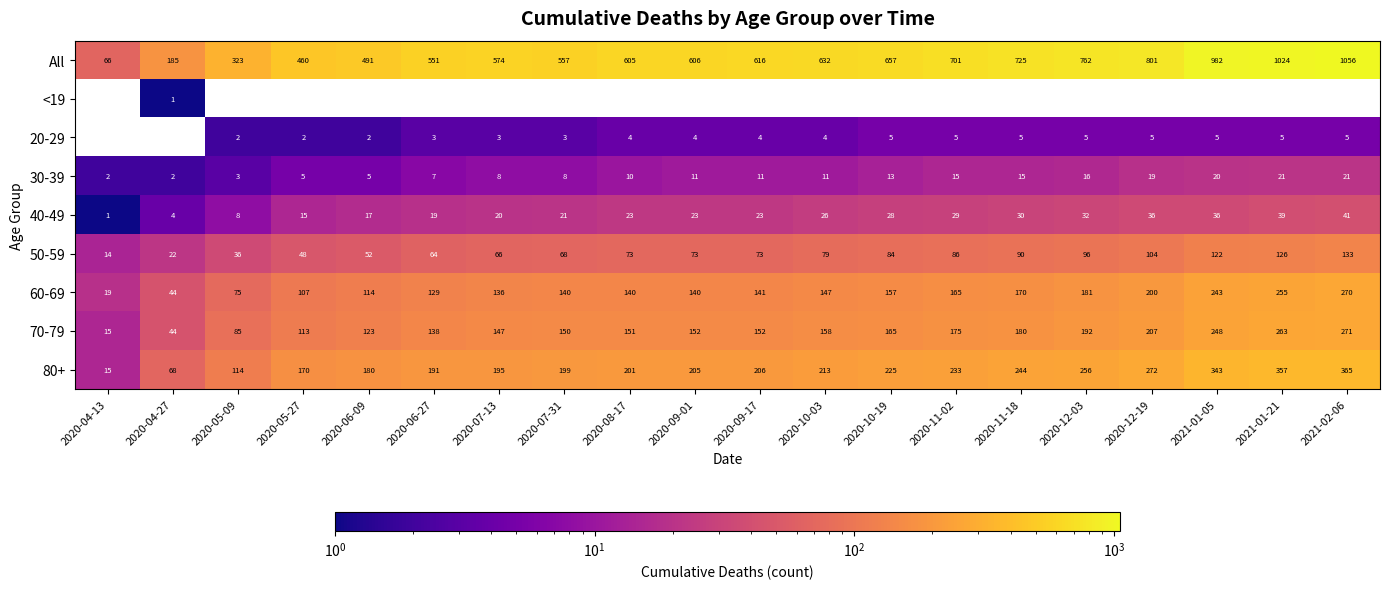

True or false: 50-59 has a value of 64 at 2020-05-09.

False